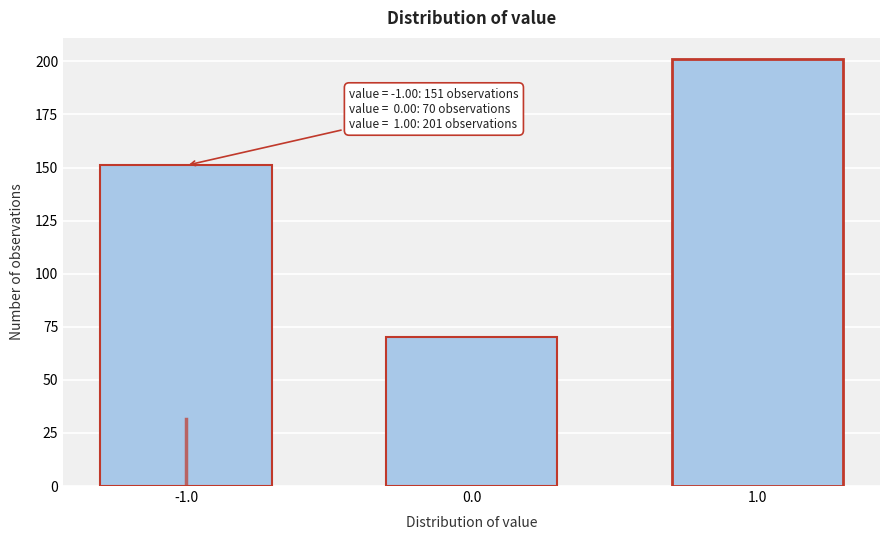

Reading left to right, extract all data points from this chart.

-1.0=151	0.0=70	1.0=201